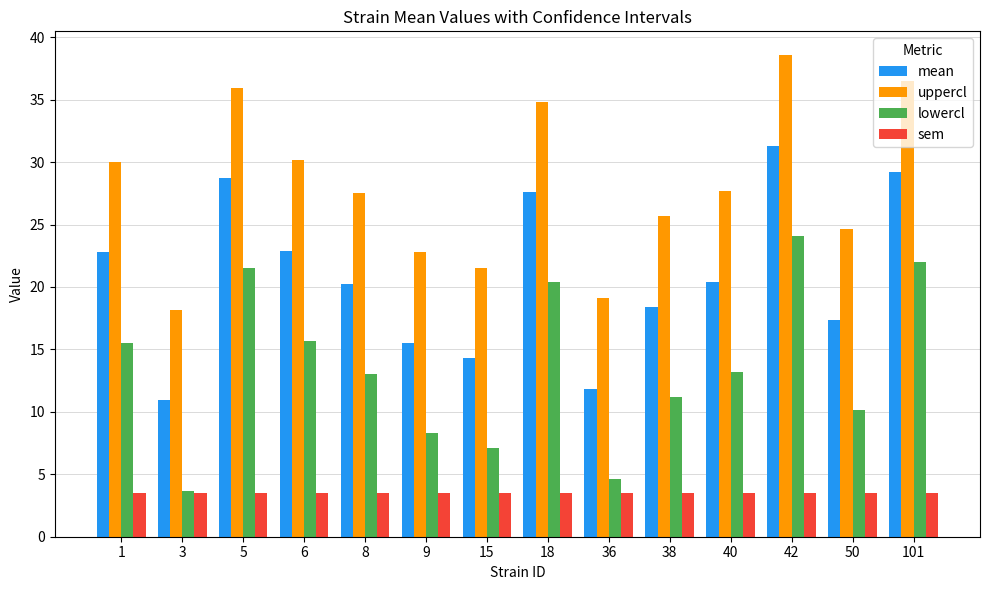

Read the sem value at 8.

3.5